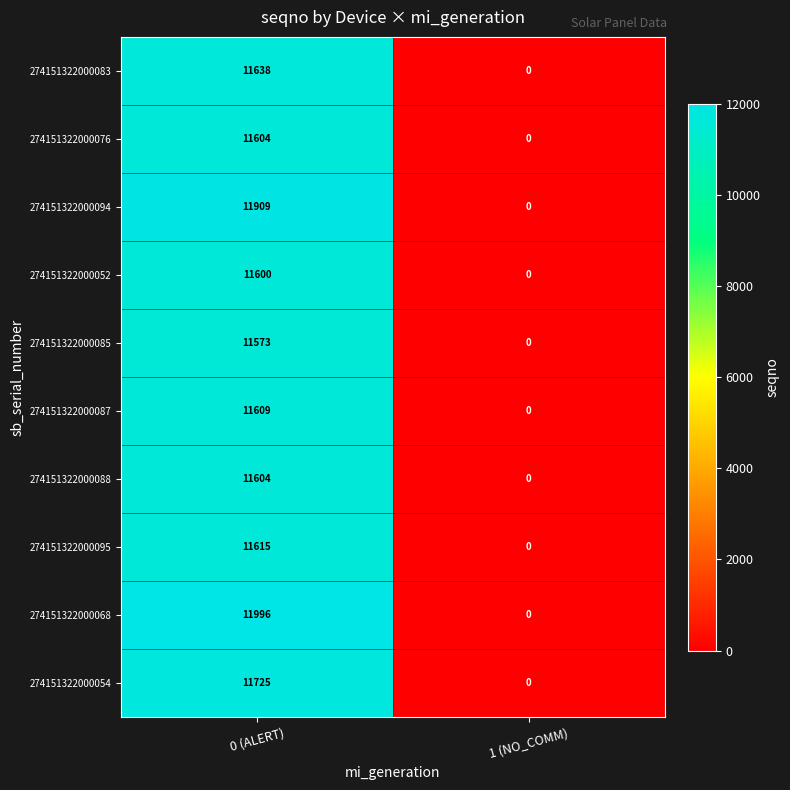

At which category is the sum across all series the highest?

0 (ALERT)